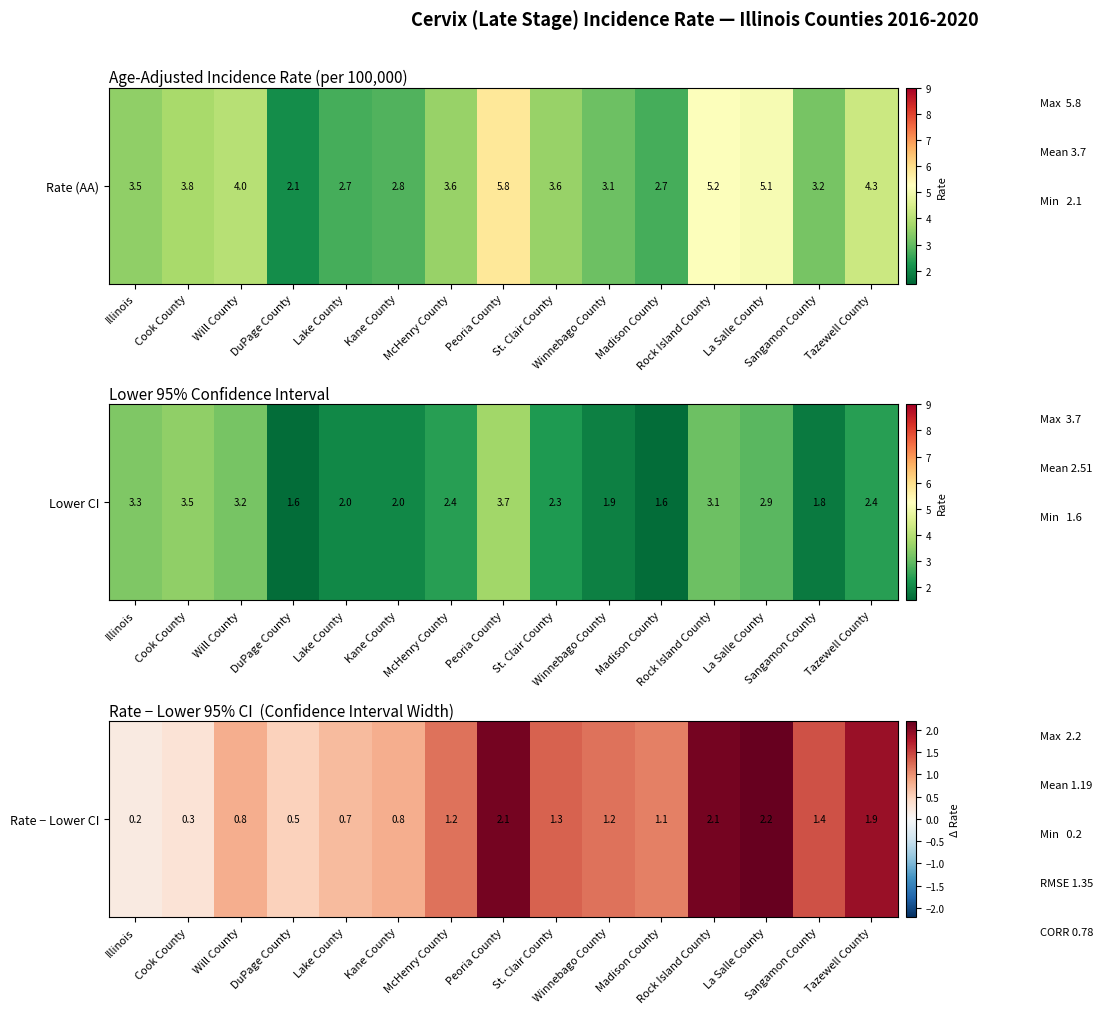

Is it true that the value at Illinois is 0.2?

True